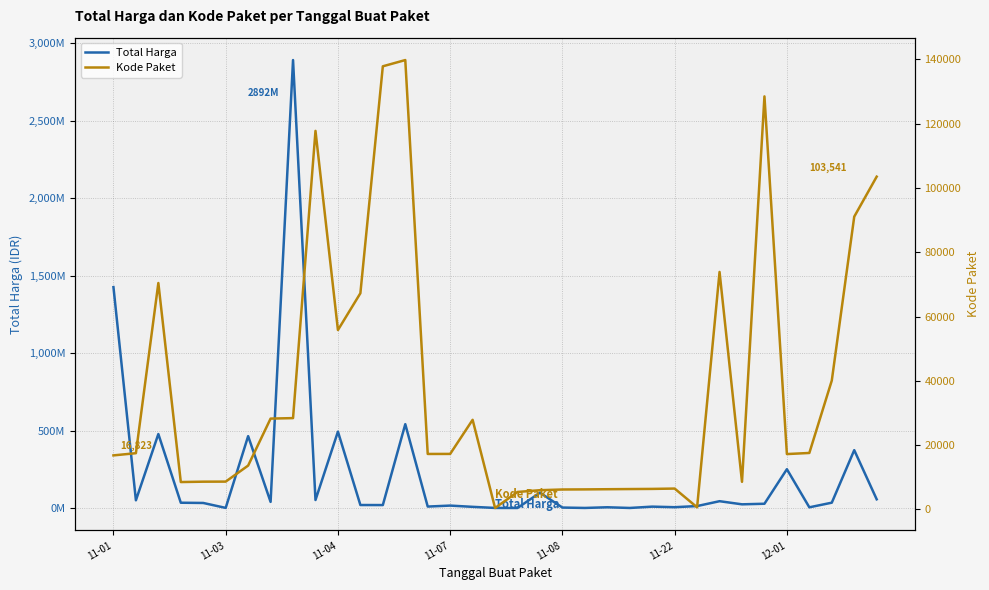

List the series in order of their peak value, lowest first.

Kode Paket, Total Harga